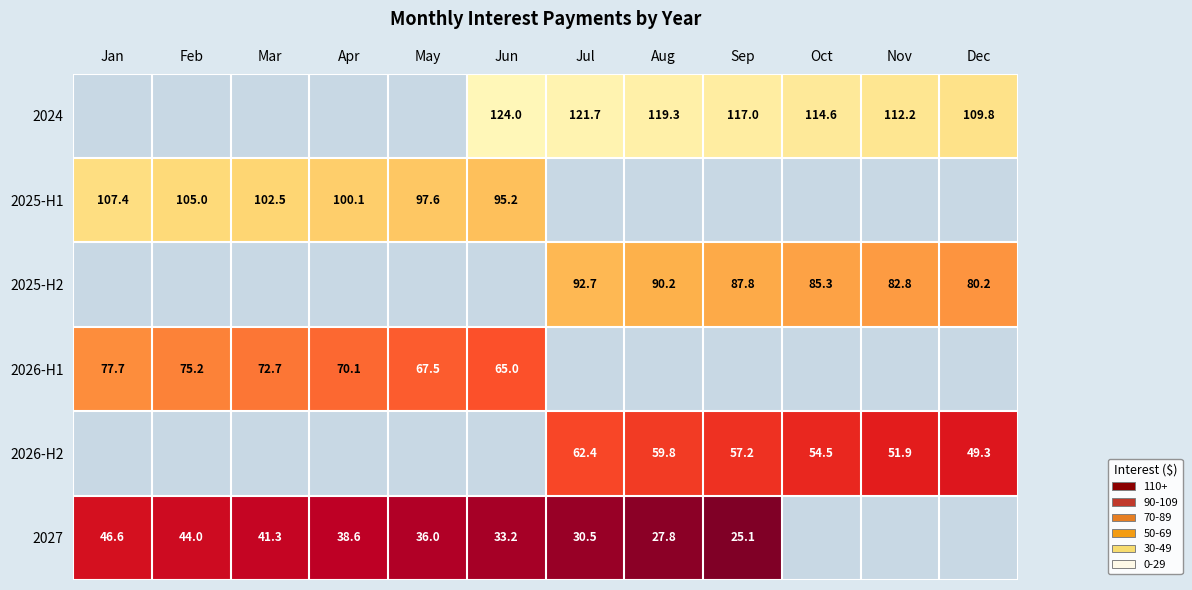

At which label does 2027 reach its peak?

Jan